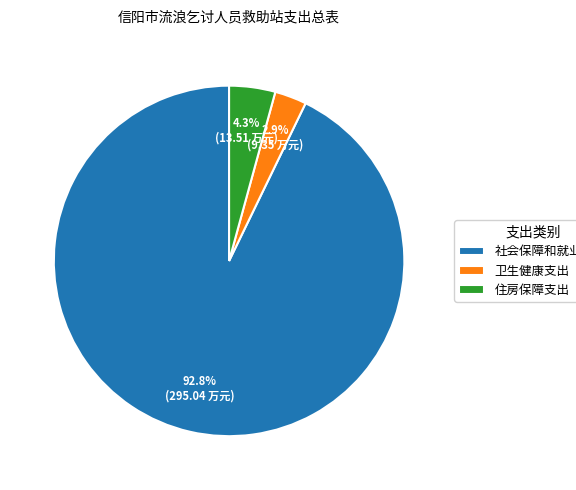

Which slice is the largest?

社会保障和就业支出